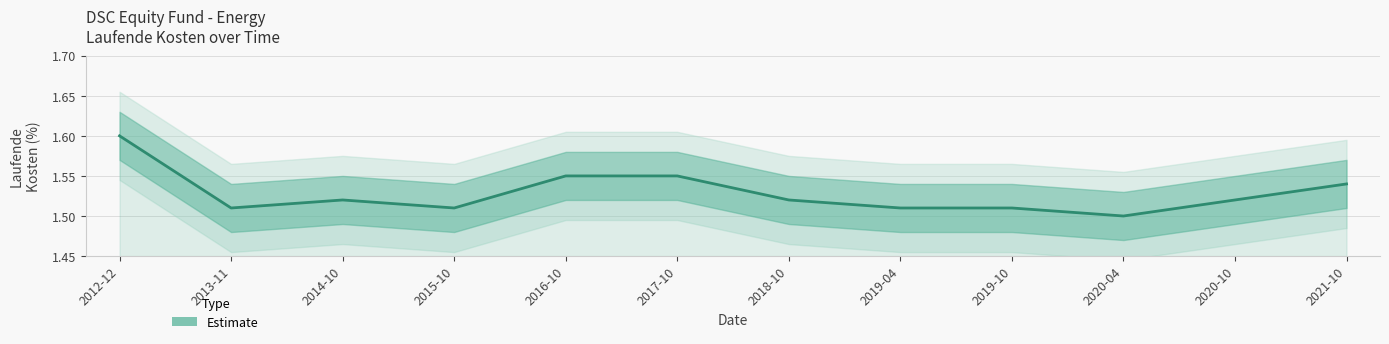

What is the sum of the values at 2016-10 and 2014-10?

3.1